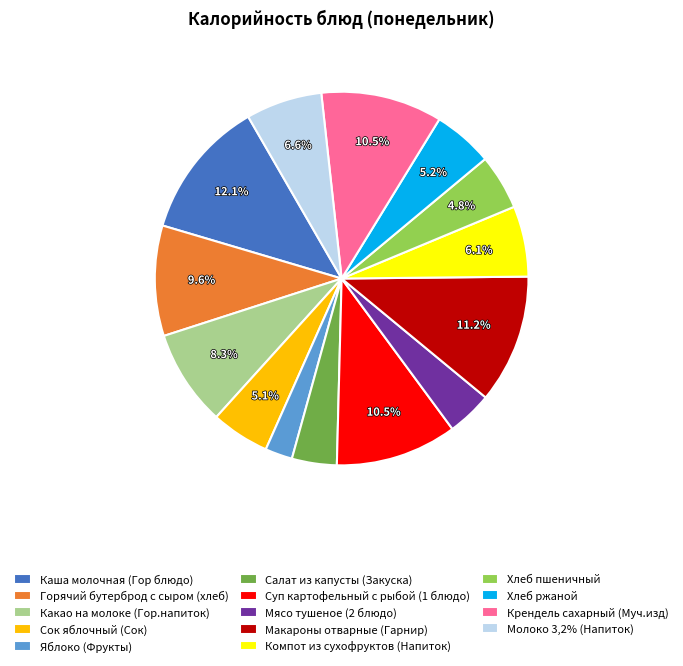

Which has a higher value, Сок яблочный (Сок) or Молоко 3,2% (Напиток)?

Молоко 3,2% (Напиток)